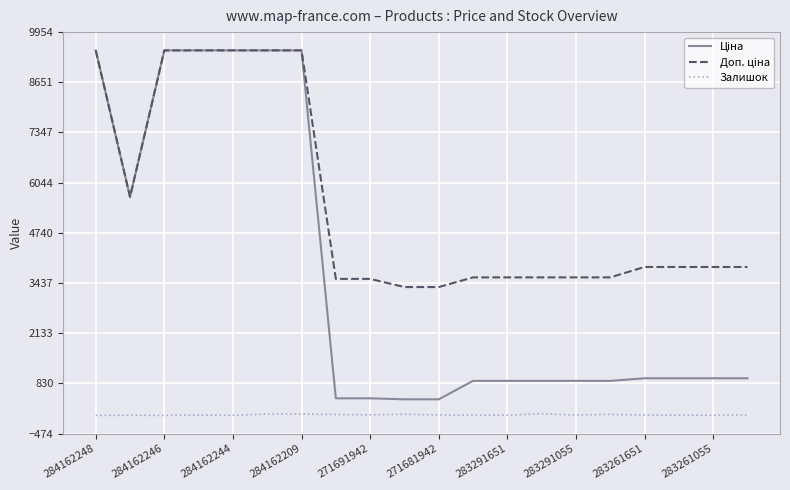

What is the maximum value shown in the chart?

9480.1